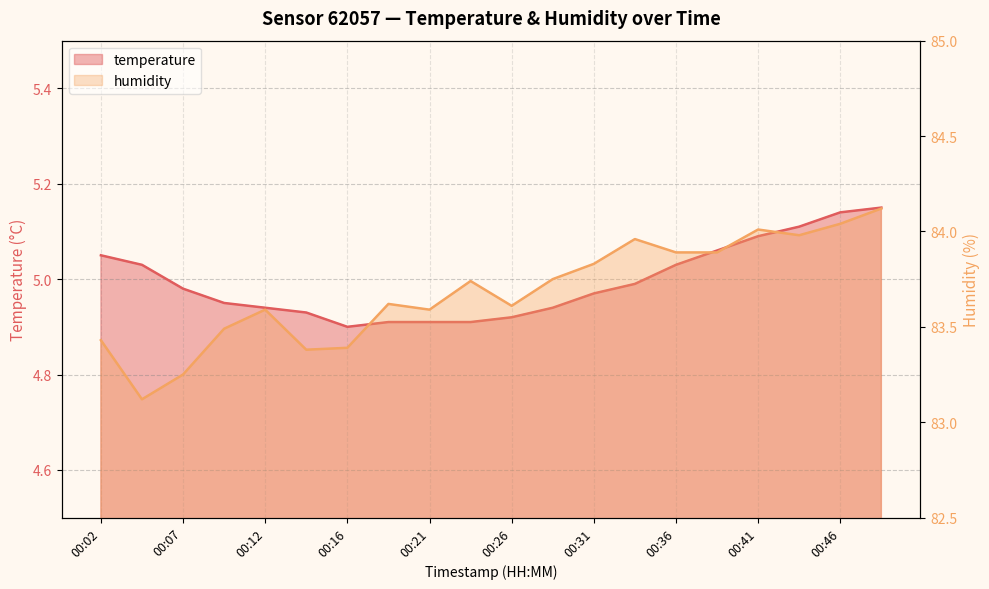

Rank the series at 00:14 from highest to lowest value.

humidity, temperature